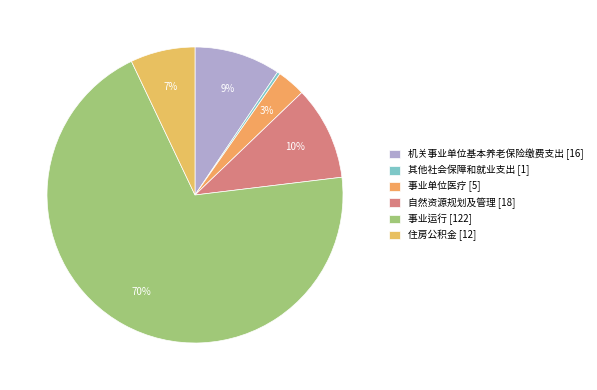

The 机关事业单位基本养老保险缴费支出 slice represents 9% of the pie. True or false?

True